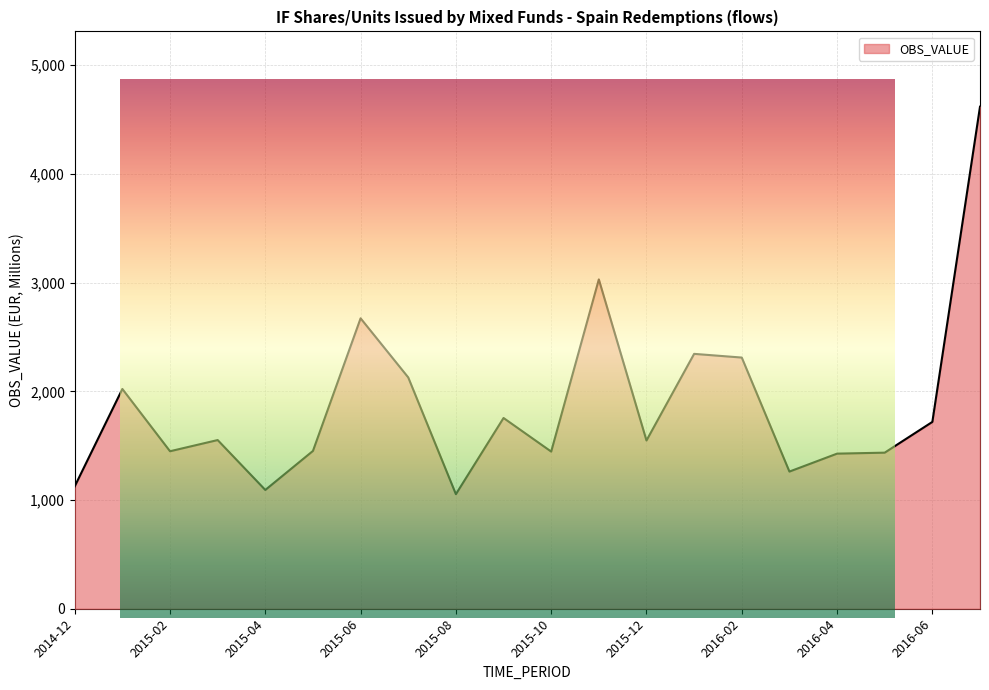

What is the difference between the maximum and minimum values?

3565